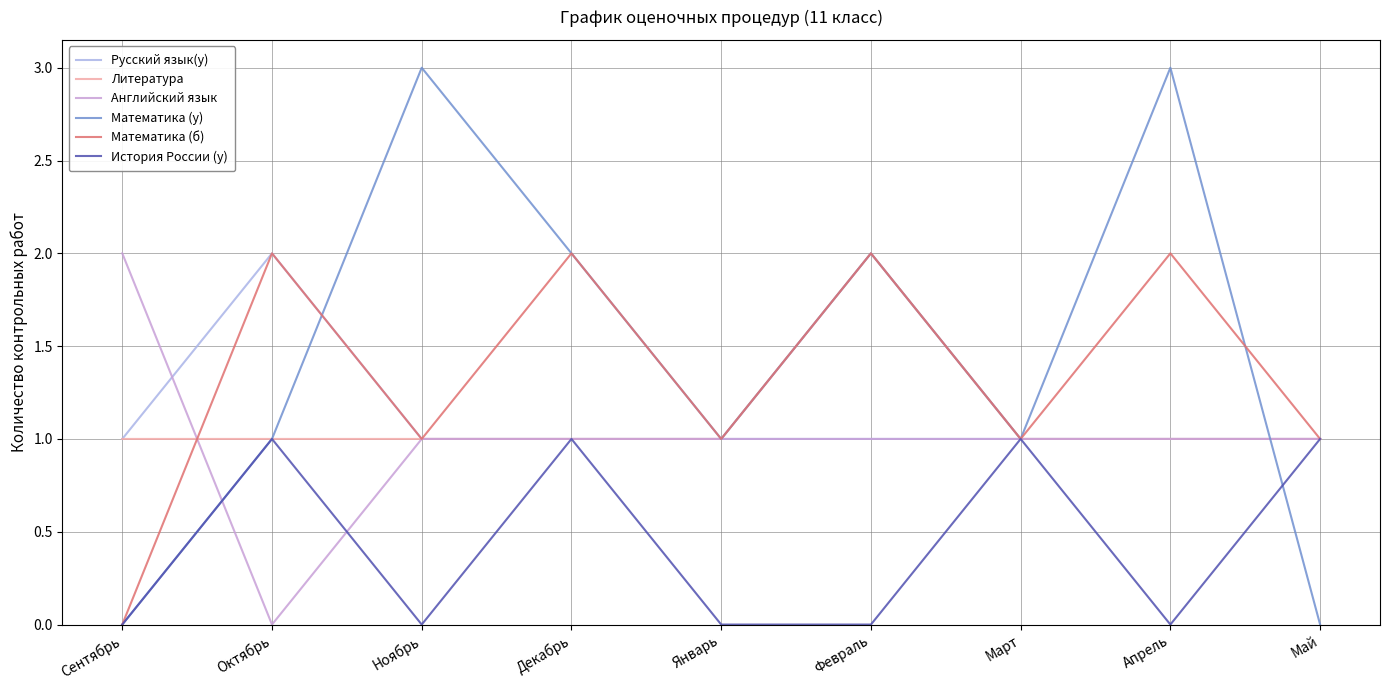

Is this an area chart (filled region under the line)?

No